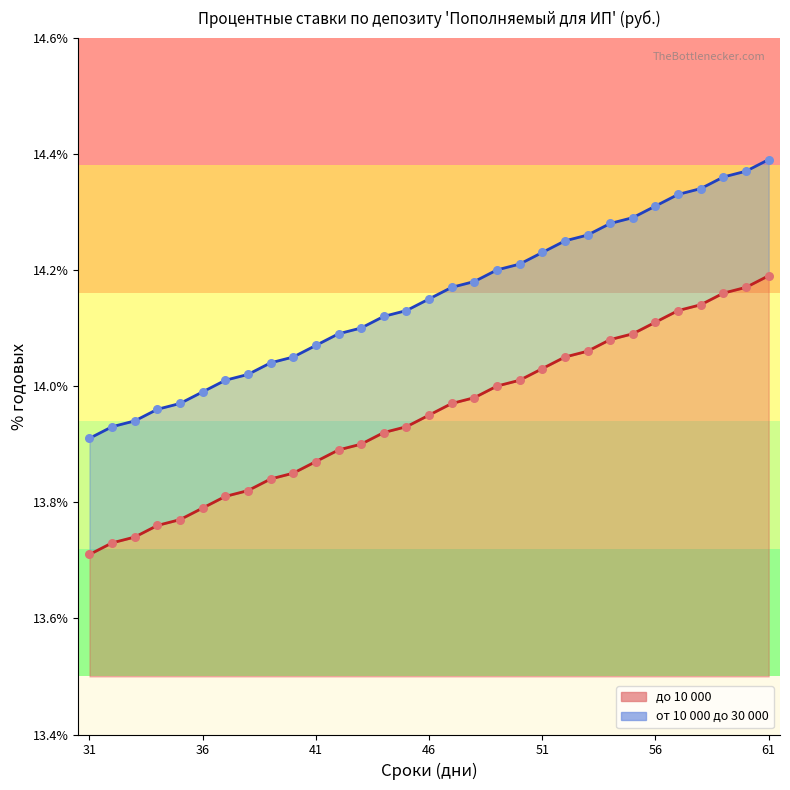

What is the total value across all series at 55?

28.4